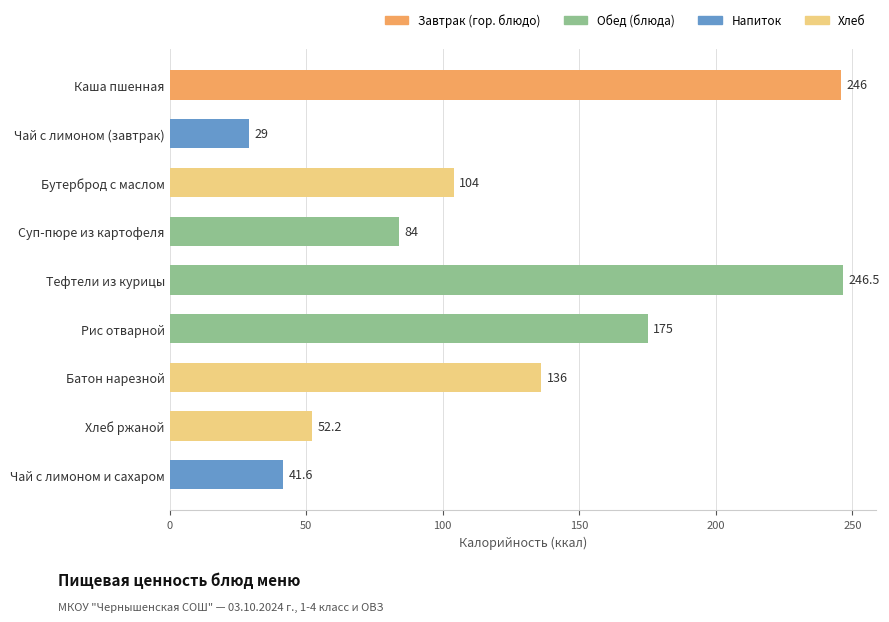

Read the value at Батон нарезной.

136.0